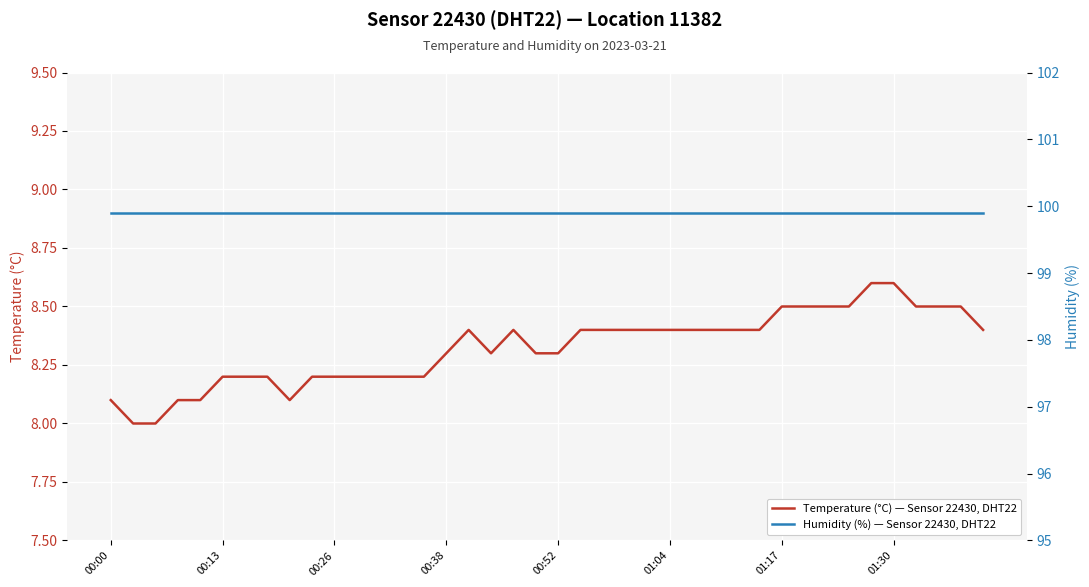

Is it true that Temperature (°C) — Sensor 22430, DHT22 equals 8.1 at 00:00?

True